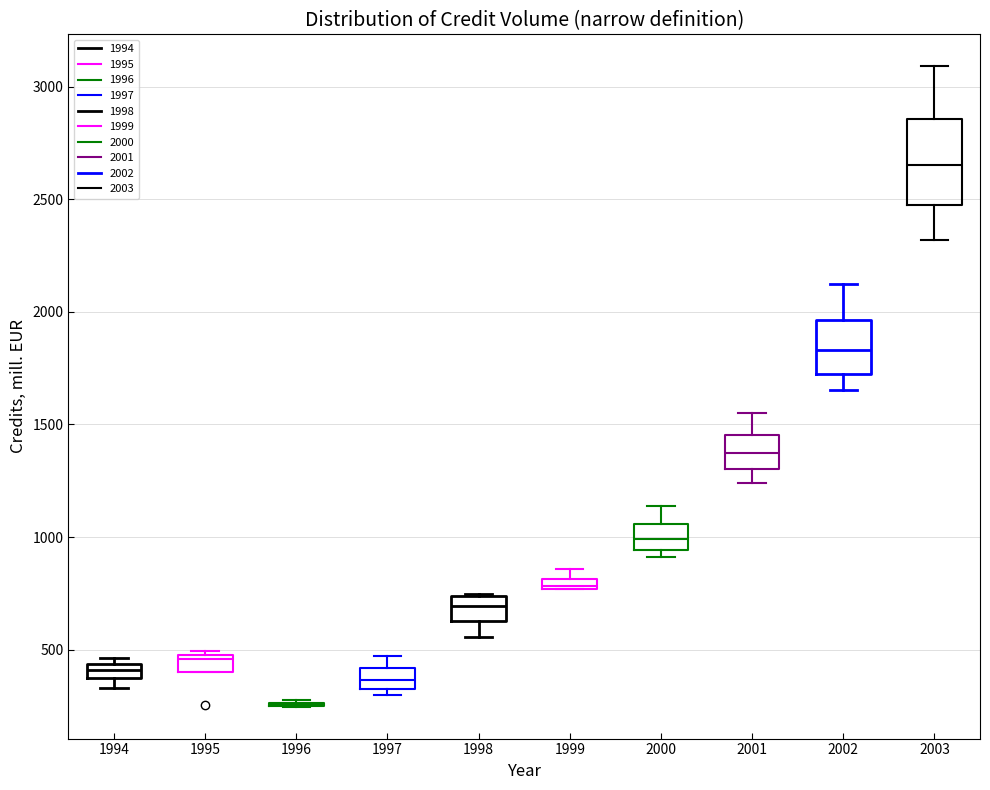

Which box is the tallest, from its lower edge to its upper edge?

2003